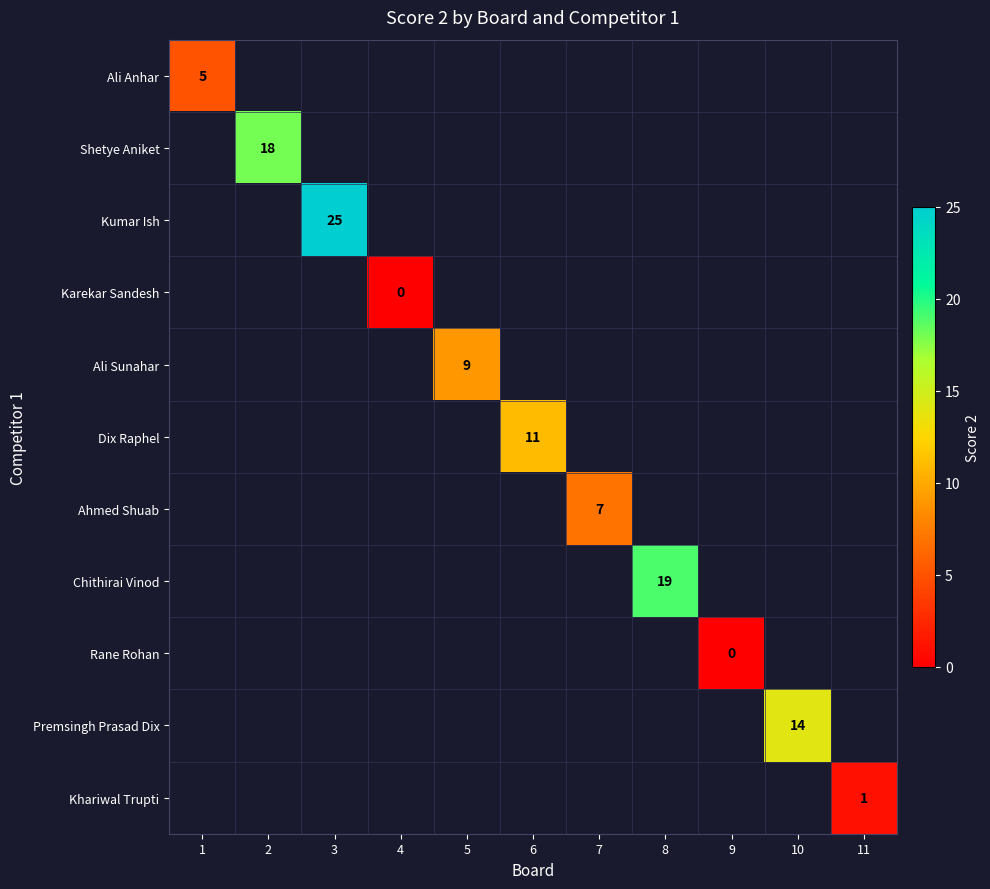

The Ali Anhar series shows 5 at 1. True or false?

True